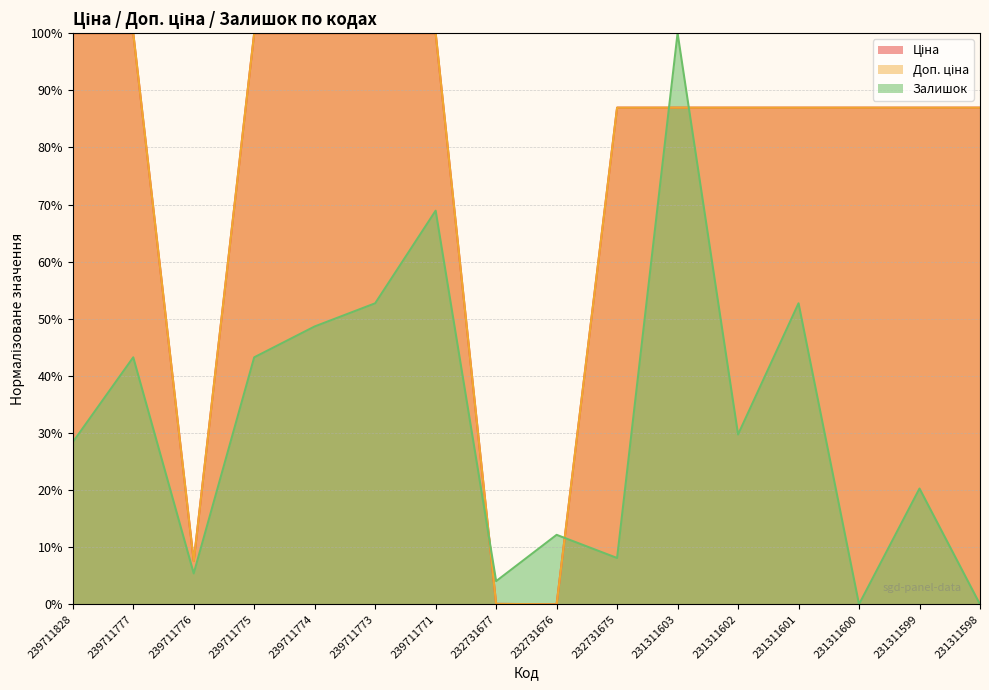

Where is the first local maximum for Залишок?

239711777